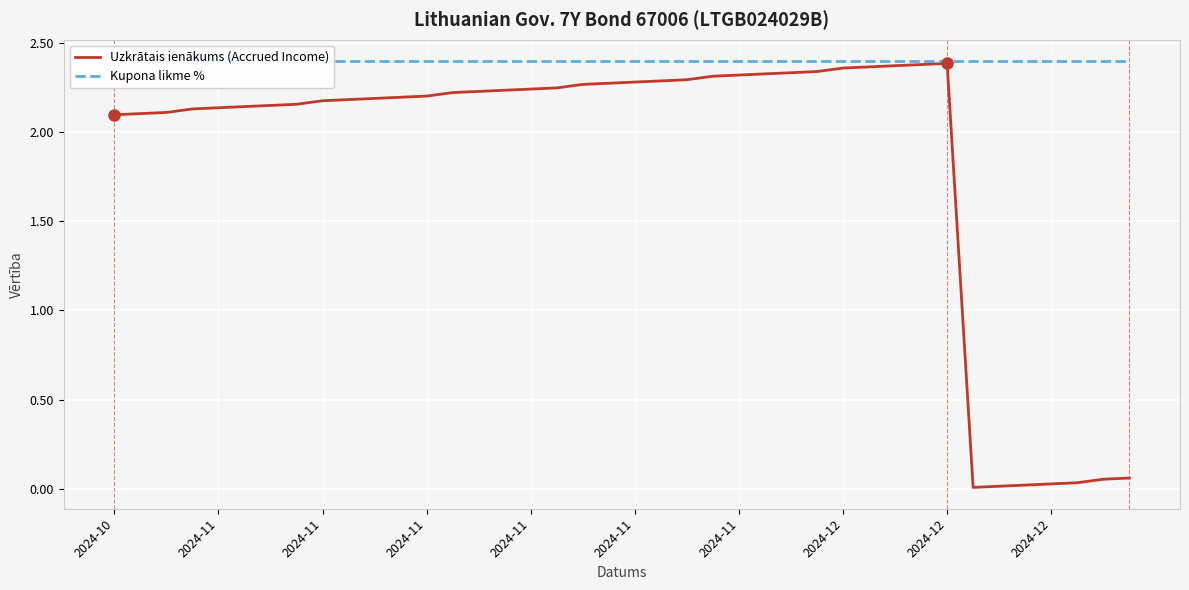

How many values in the Uzkrātais ienākums (Accrued Income) series are below 2?

7